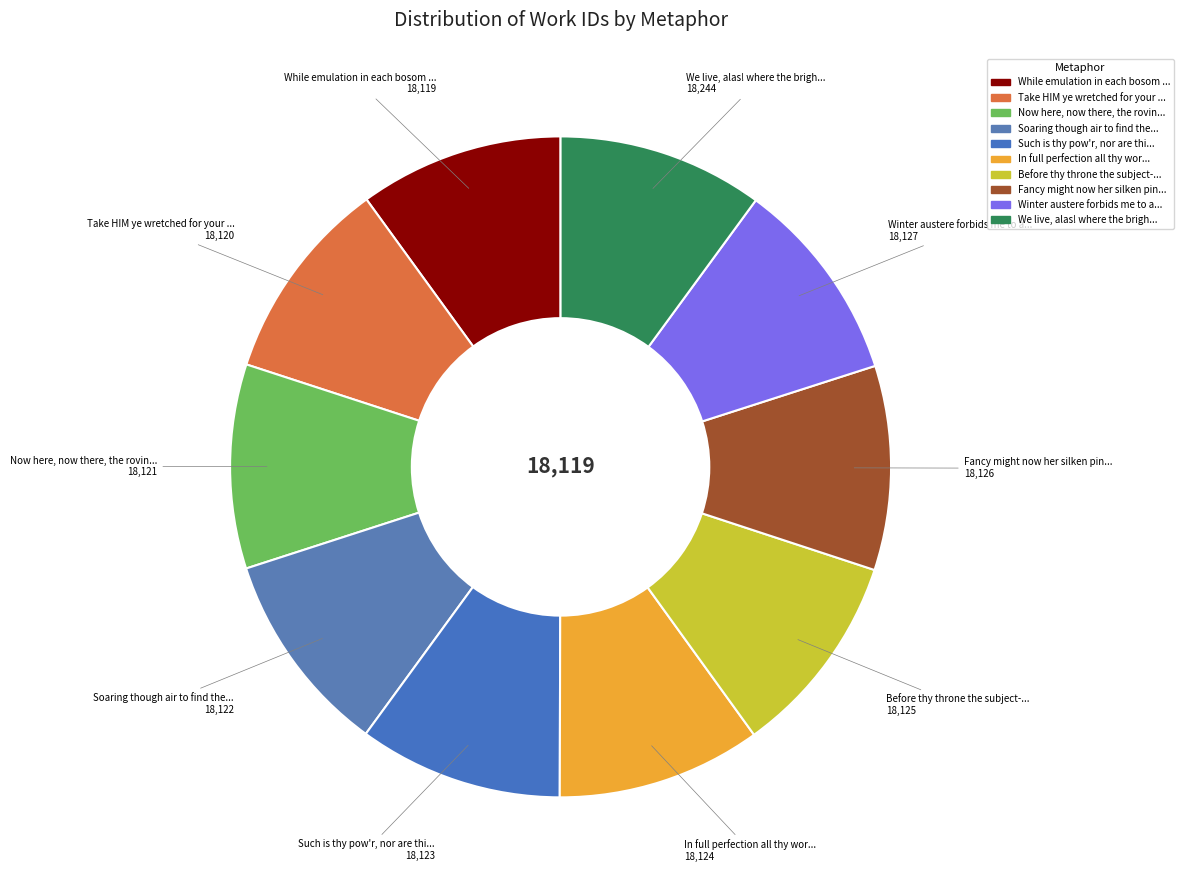

How many slices are in this pie chart?

10